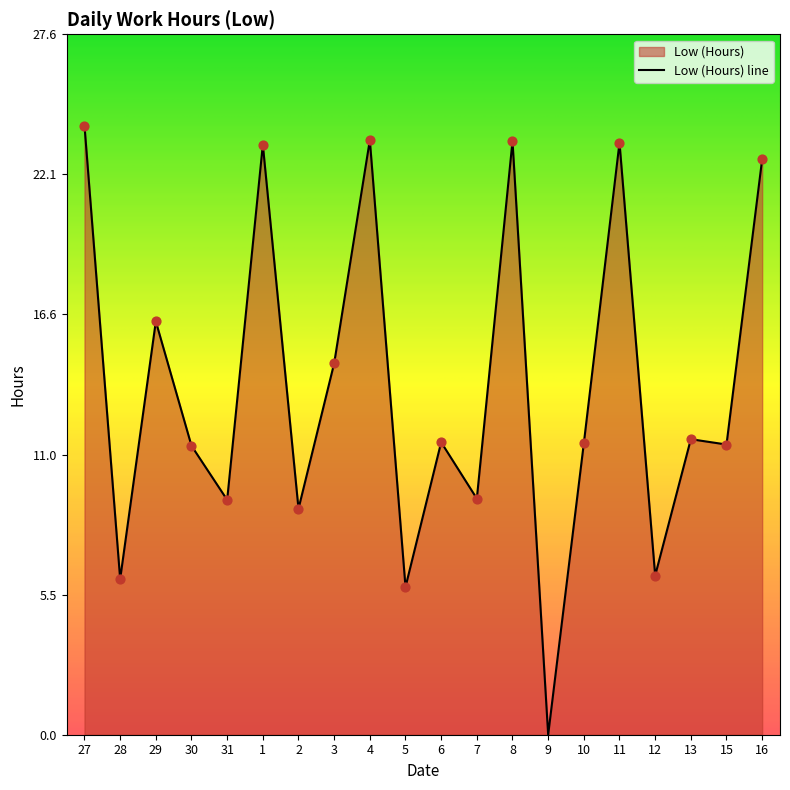

Approximately how many times larger is the value at 1 compared to 2?

2.6